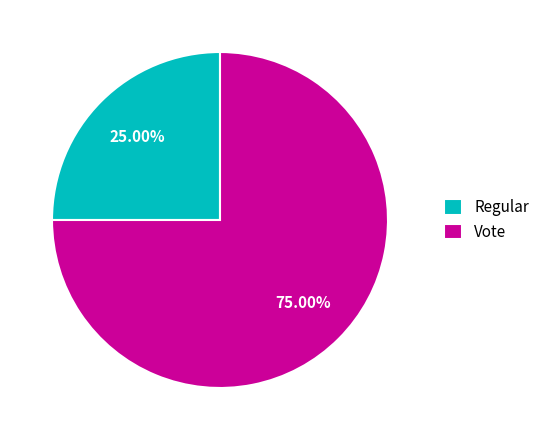

What is the largest slice in the pie chart?

Vote